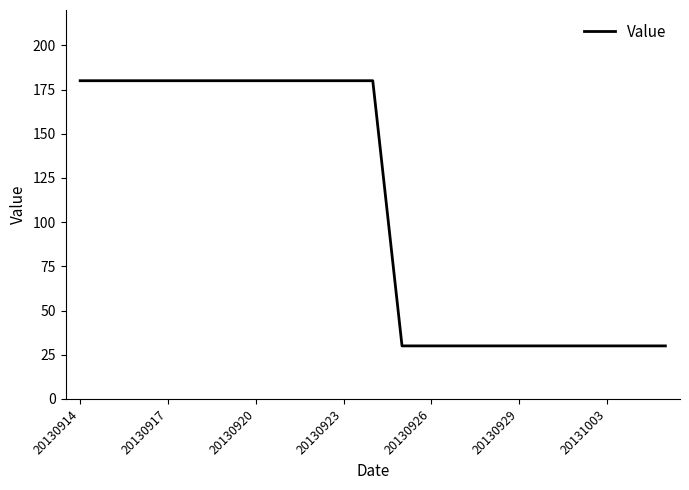

What is the minimum value shown in the chart?

30